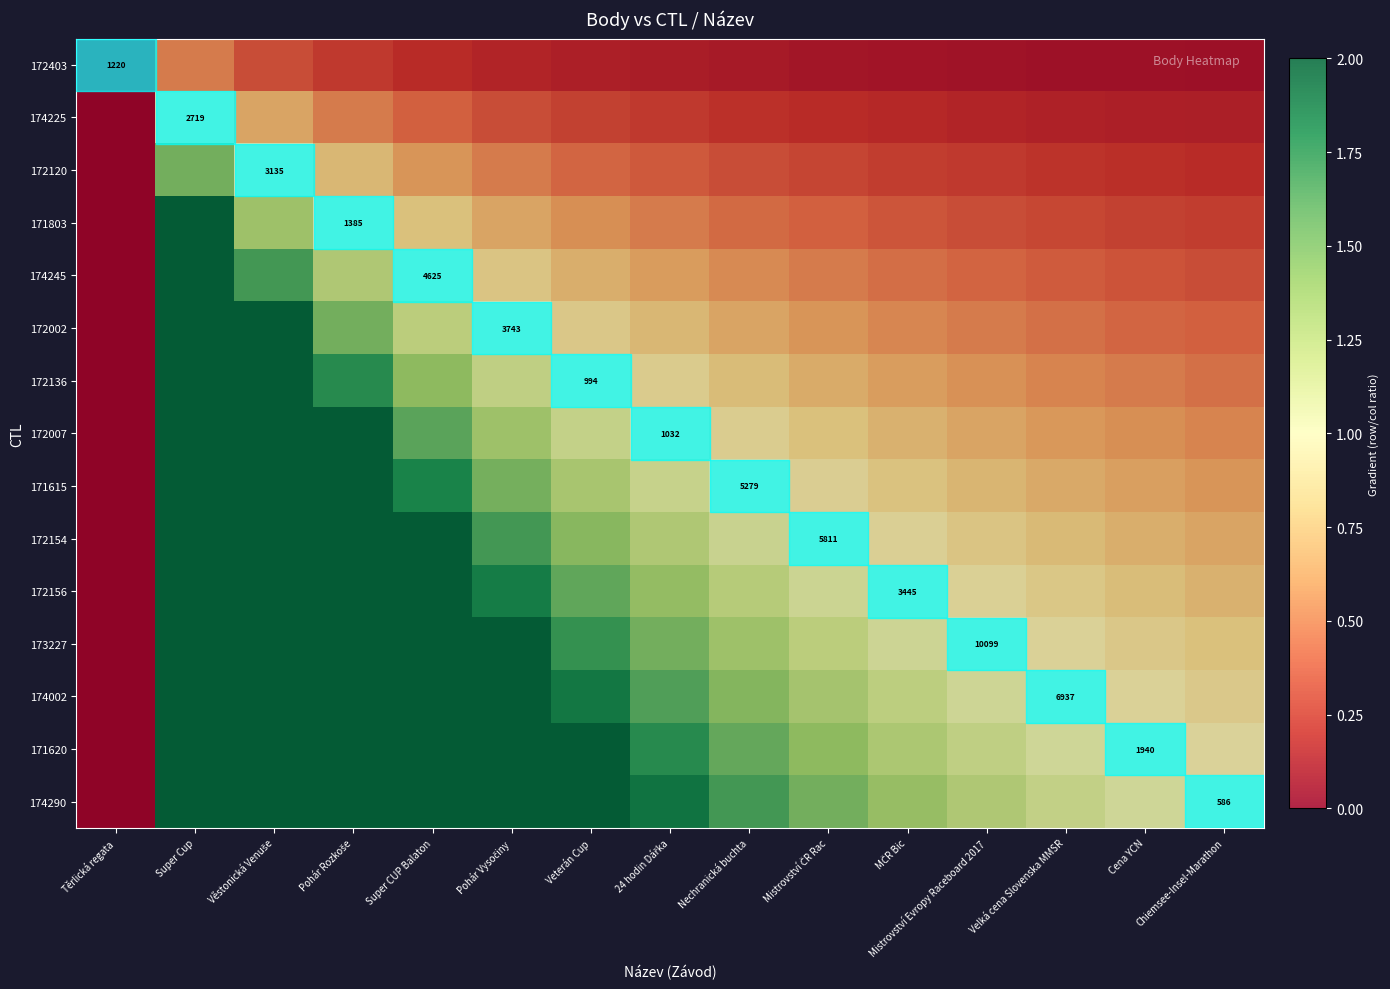

At which label does 171620 first exceed 1?

Super Cup